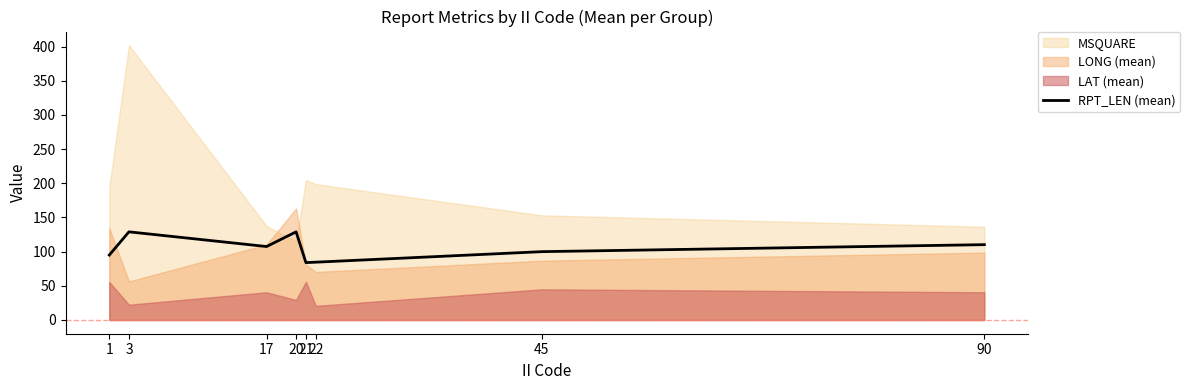

Where is the first local minimum?

17